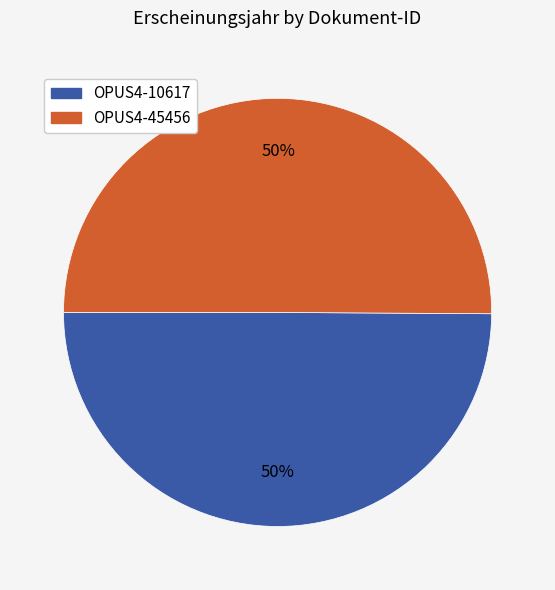

What is the ratio of the value at OPUS4-45456 to the value at OPUS4-10617?

1.0